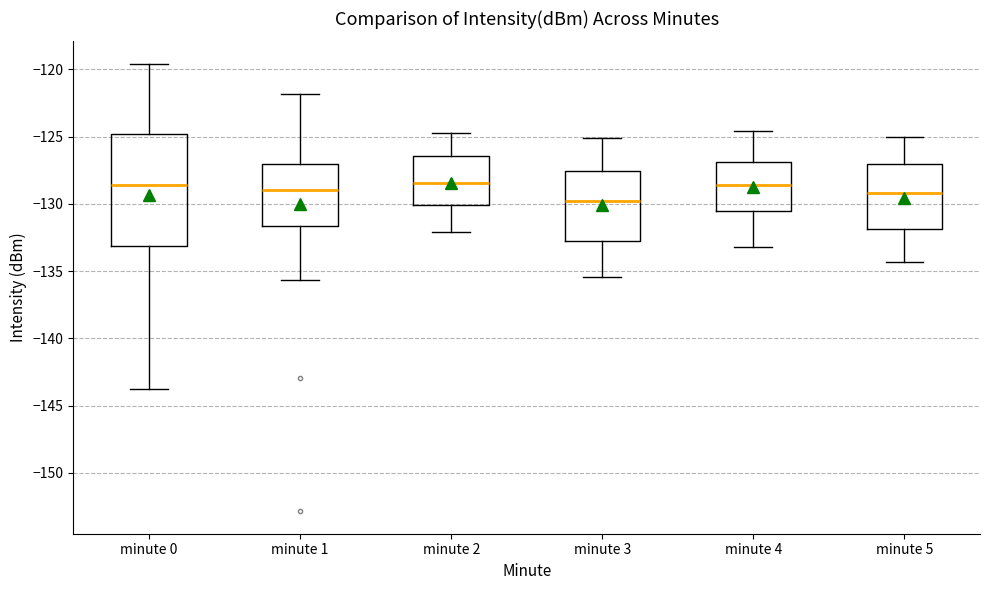

Reading left to right, transcribe this box plot: for each box, give where its median line is, the range the box spans, and where its two whiskers end, as read against the y-axis. The values are not printed on the chart, so give them approximately, as read against the axis.

minute 0: median -128.5, box -133.0 to -125.0, whiskers -144.0 to -119.5
minute 1: median -129.0, box -131.5 to -127.0, whiskers -135.5 to -122.0
minute 2: median -128.5, box -130.0 to -126.5, whiskers -132.0 to -125.0
minute 3: median -130.0, box -133.0 to -127.5, whiskers -135.5 to -125.0
minute 4: median -128.5, box -130.5 to -127.0, whiskers -133.0 to -124.5
minute 5: median -129.0, box -132.0 to -127.0, whiskers -134.5 to -125.0